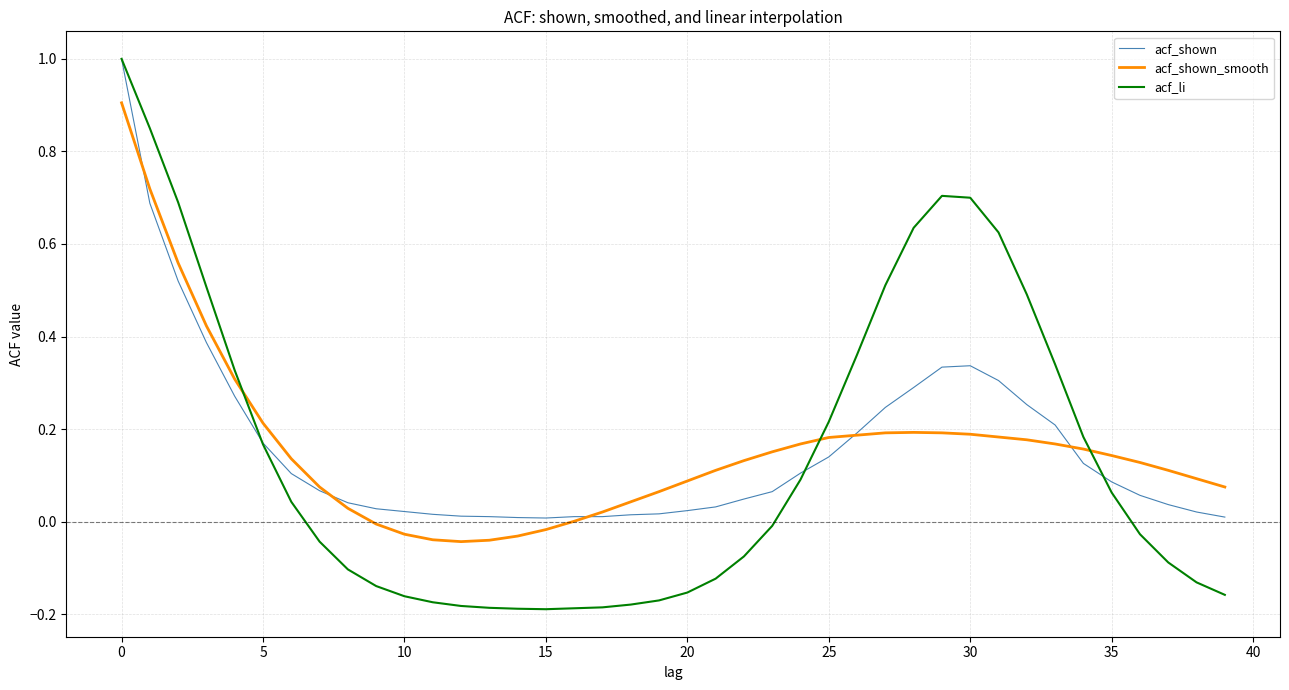

What are all the series names shown in the legend?

acf_shown, acf_shown_smooth, acf_li